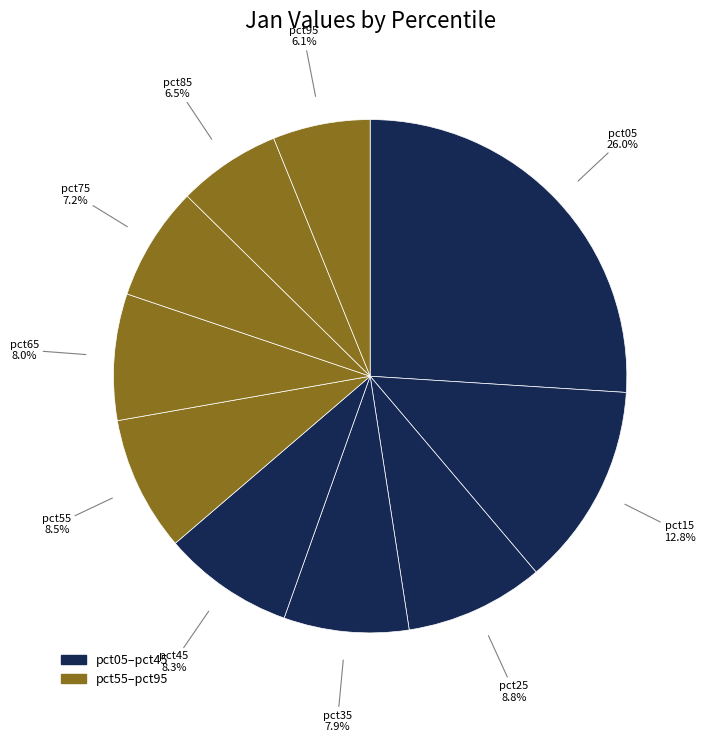

Count the number of slices in the pie.

10